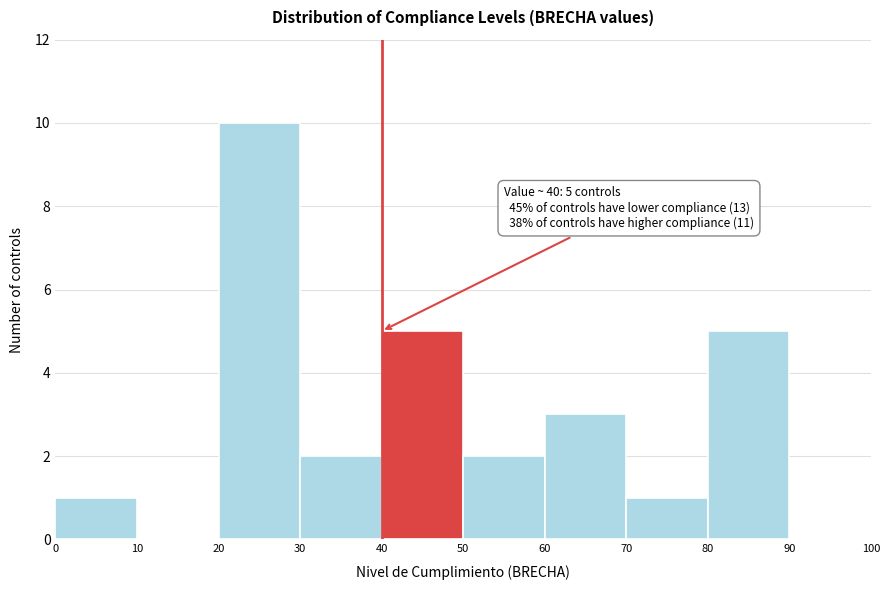

Over which range of the x-axis is the bar tallest?

20 to 30